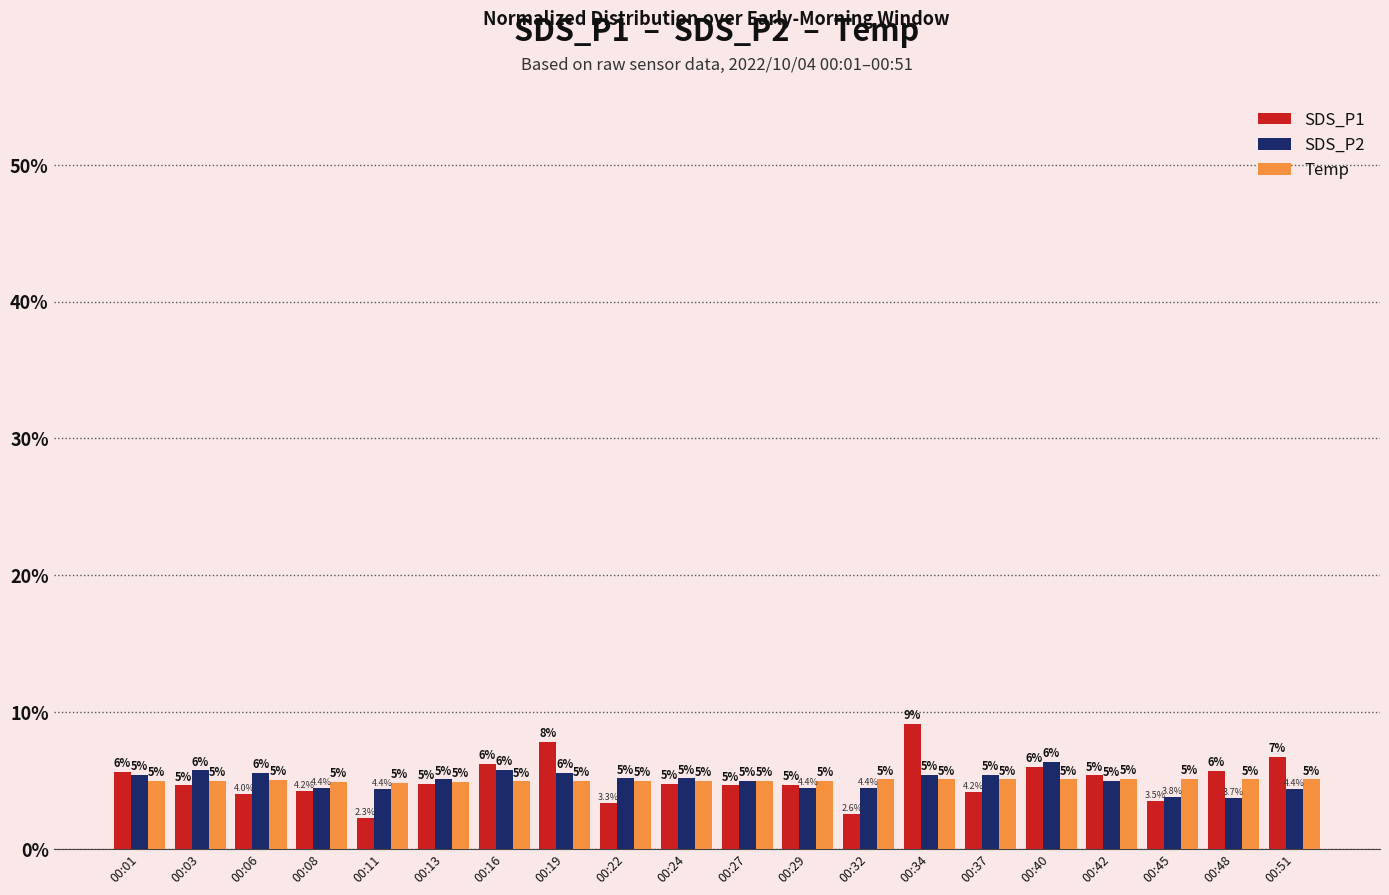

Is the value of Temp at 00:11 greater than the value of SDS_P1 at 00:01?

No